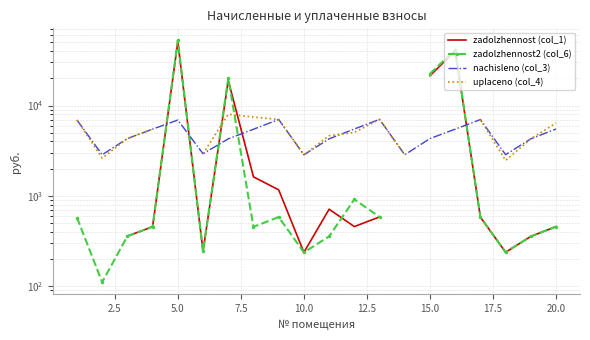

True or false: zadolzhennost2 (col_6) and uplaceno (col_4) cross at least once.

True